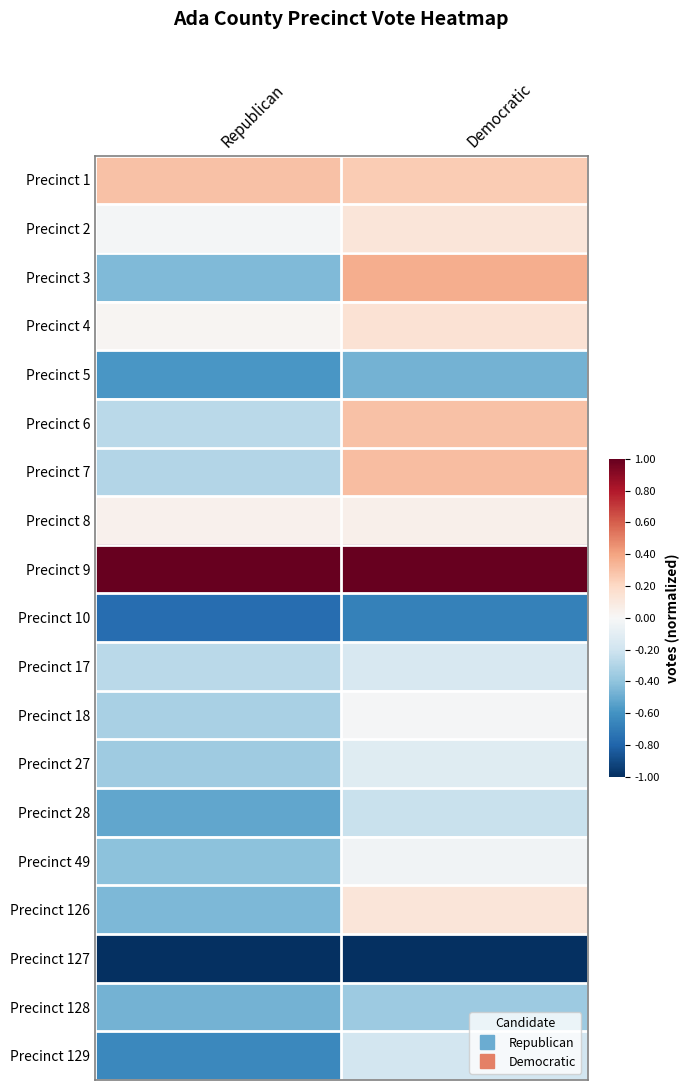

Reading left to right, what are all the values shown in this chart?

Precinct 1: Republican=0.3	Democratic=0.3
Precinct 2: Republican=-0.0	Democratic=0.1
Precinct 3: Republican=-0.4	Democratic=0.4
Precinct 4: Republican=0.0	Democratic=0.1
Precinct 5: Republican=-0.6	Democratic=-0.5
Precinct 6: Republican=-0.3	Democratic=0.3
Precinct 7: Republican=-0.3	Democratic=0.3
Precinct 8: Republican=0.0	Democratic=0.1
Precinct 9: Republican=1.0	Democratic=1.0
Precinct 10: Republican=-0.8	Democratic=-0.7
Precinct 17: Republican=-0.3	Democratic=-0.2
Precinct 18: Republican=-0.3	Democratic=-0.0
Precinct 27: Republican=-0.4	Democratic=-0.1
Precinct 28: Republican=-0.5	Democratic=-0.2
Precinct 49: Republican=-0.4	Democratic=-0.0
Precinct 126: Republican=-0.4	Democratic=0.1
Precinct 127: Republican=-1.0	Democratic=-1.0
Precinct 128: Republican=-0.5	Democratic=-0.4
Precinct 129: Republican=-0.6	Democratic=-0.2